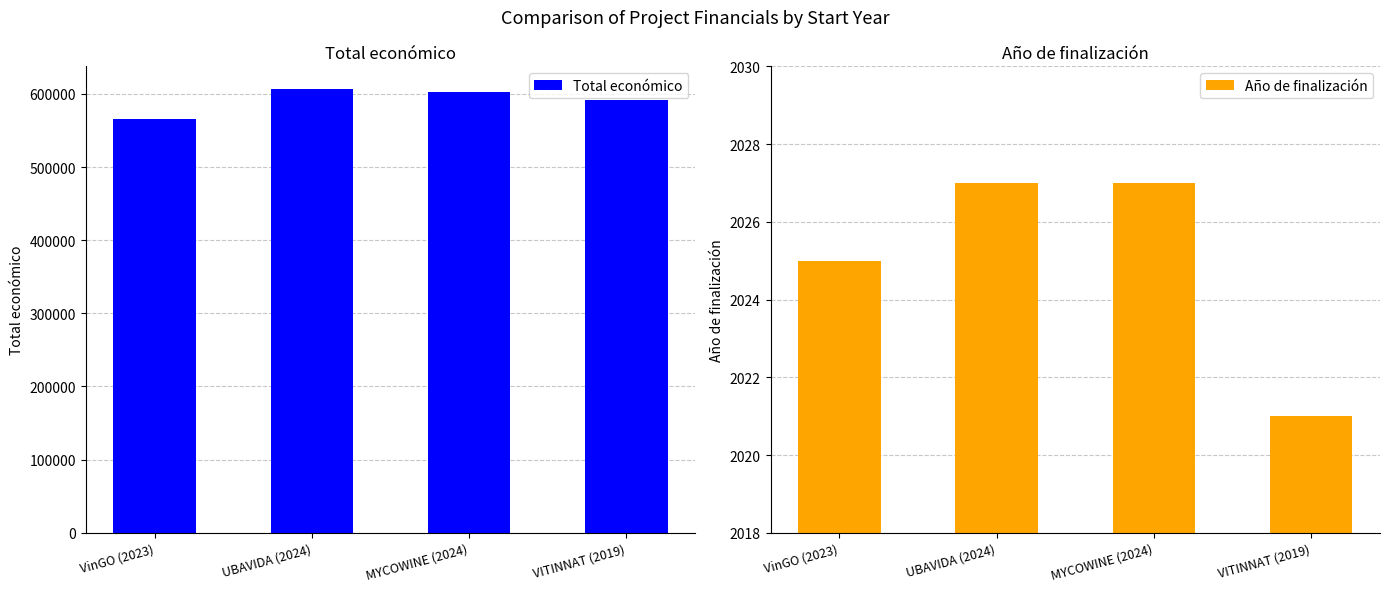

What is the value of the Total económico bar at the 2nd from the left?

607342.0